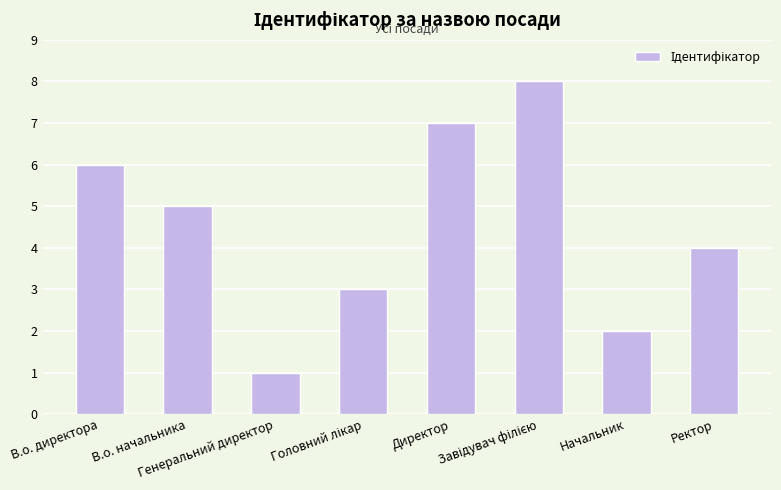

What is the change in value from В.о. начальника to Ректор?

-1